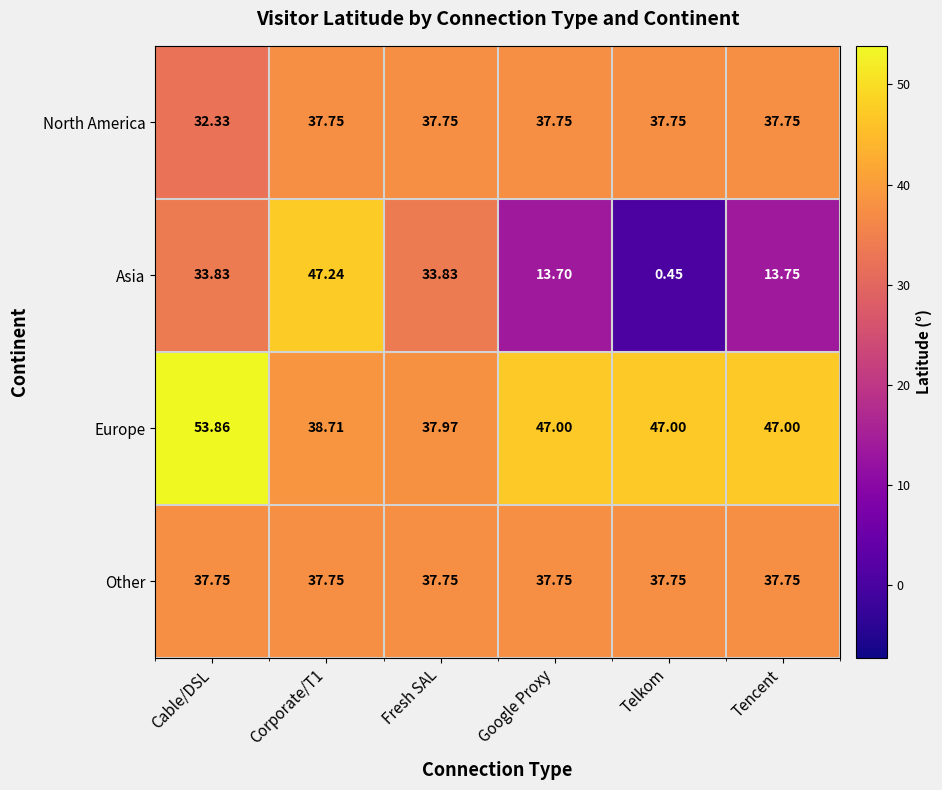

Which series has the largest total across all categories?

Europe